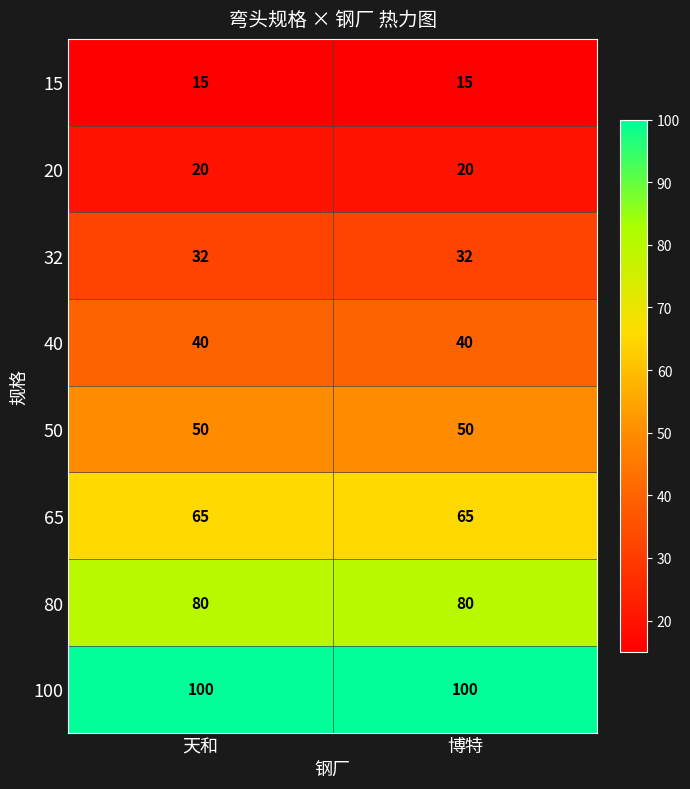

What is the difference between the highest and lowest values at 博特?

85